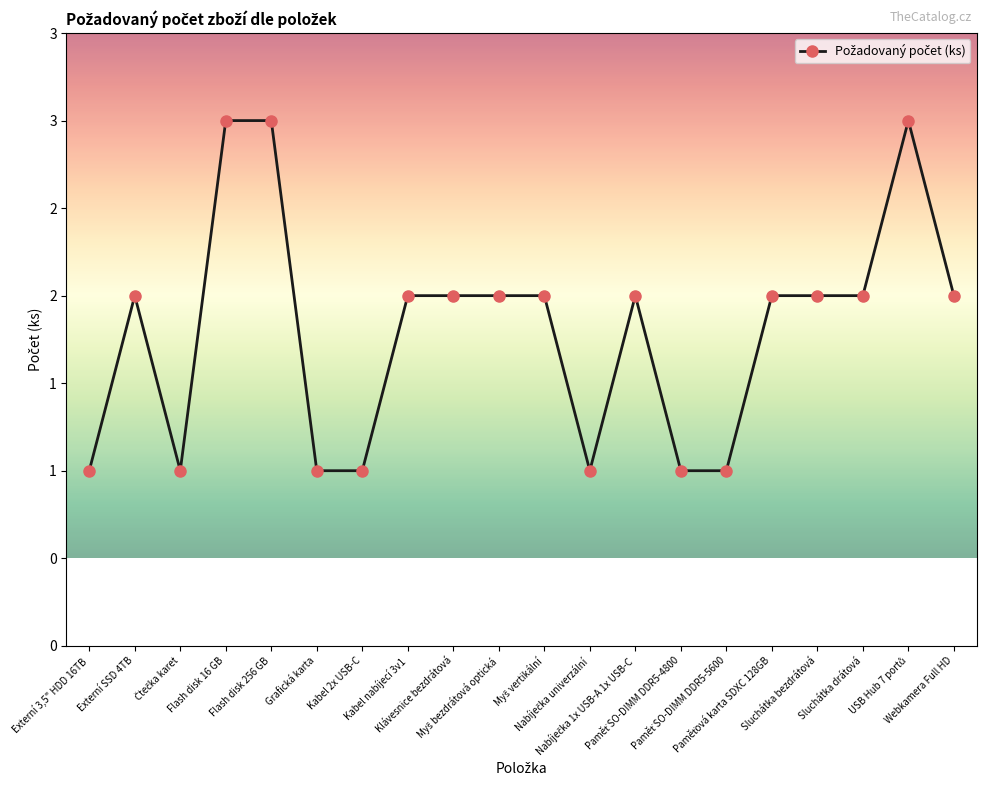

Reading left to right, extract all data points from this chart.

Externí 3,5" HDD 16TB=1	Externí SSD 4TB=2	Čtečka karet=1	Flash disk 16 GB=3	Flash disk 256 GB=3	Grafická karta=1	Kabel 2x USB-C=1	Kabel nabíjecí 3v1=2	Klávesnice bezdrátová=2	Myš bezdrátová optická=2	Myš vertikální=2	Nabíječka univerzální=1	Nabíječka 1x USB-A 1x USB-C=2	Paměť SO-DIMM DDR5-4800=1	Paměť SO-DIMM DDR5-5600=1	Paměťová karta SDXC 128GB=2	Sluchátka bezdrátová=2	Sluchátka drátová=2	USB Hub 7 portů=3	Webkamera Full HD=2